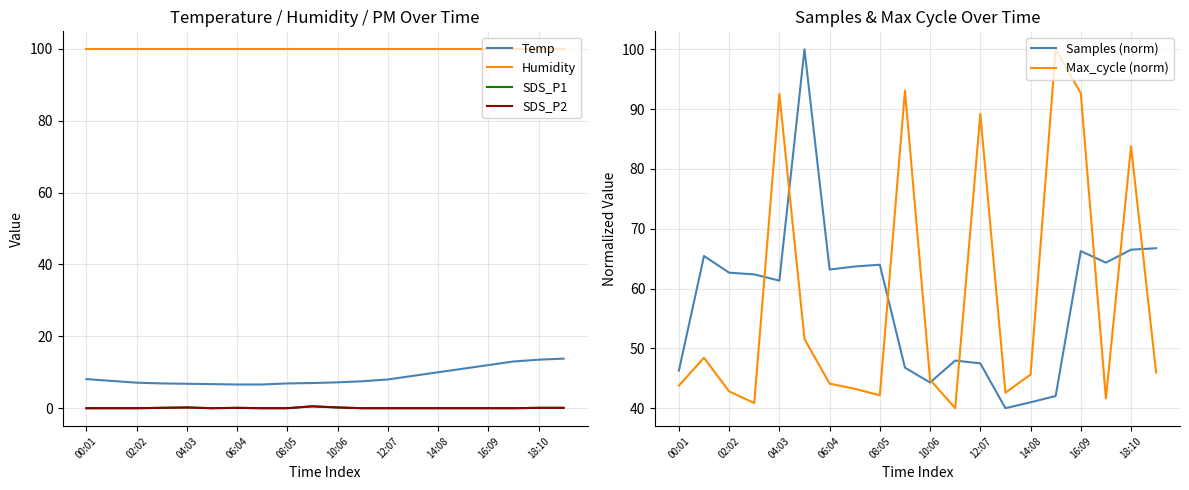

Does the chart have visible grid lines?

Yes